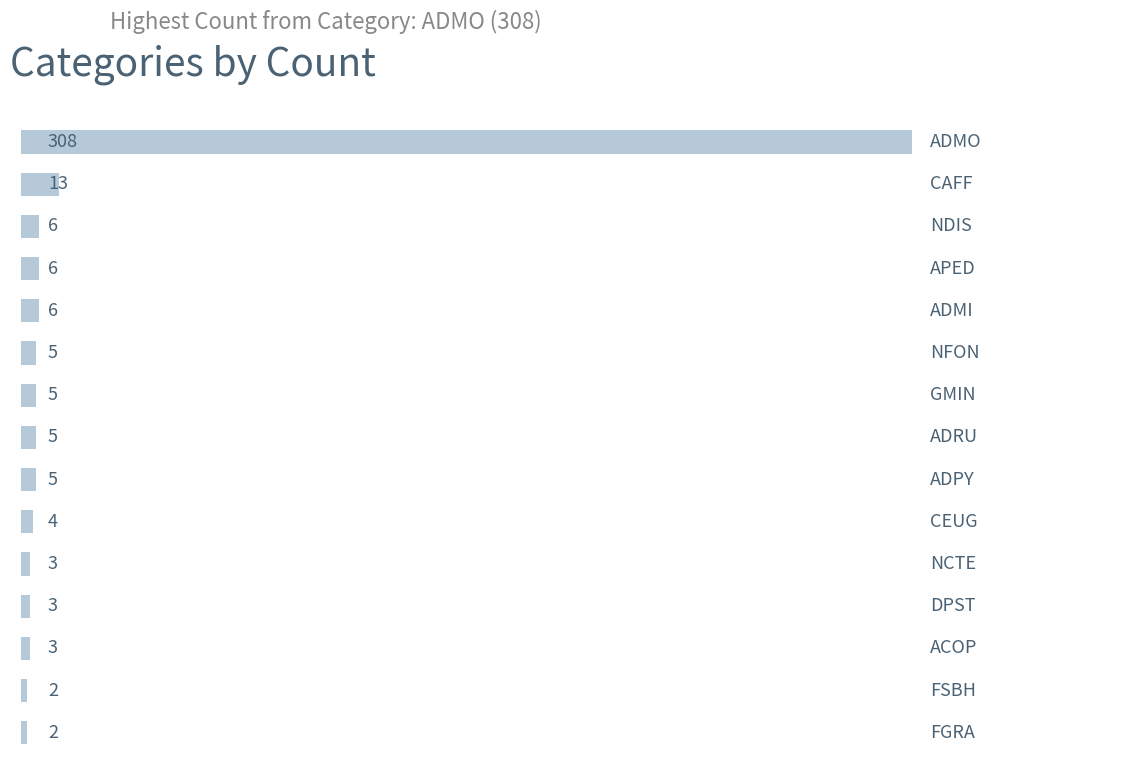

Reading top to bottom, transcribe all the data shown in this chart.

308	13	6	6	6	5	5	5	5	4	3	3	3	2	2